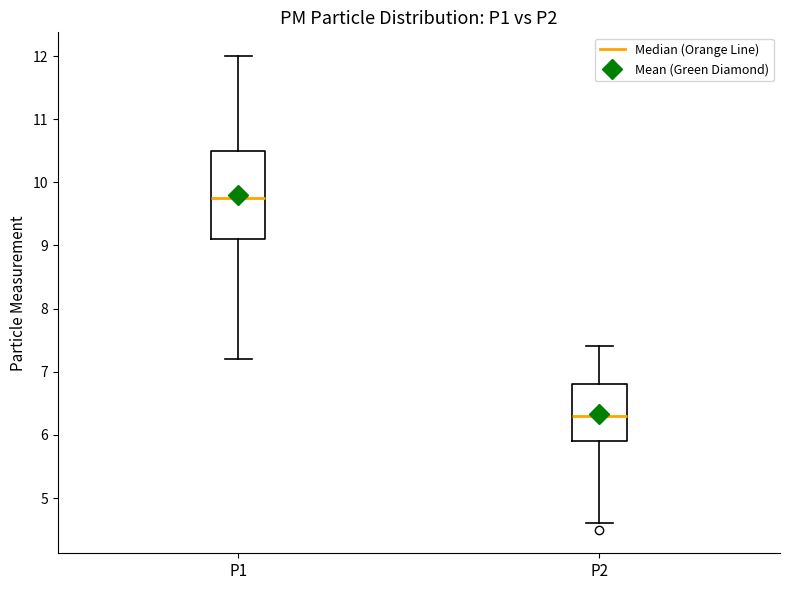

Which box is the tallest, from its lower edge to its upper edge?

P1